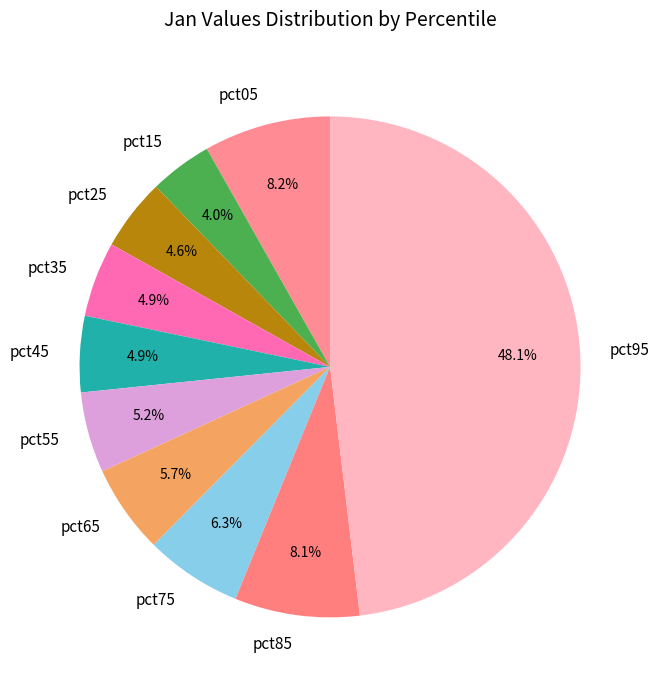

Between pct55 and pct65, which is larger?

pct65